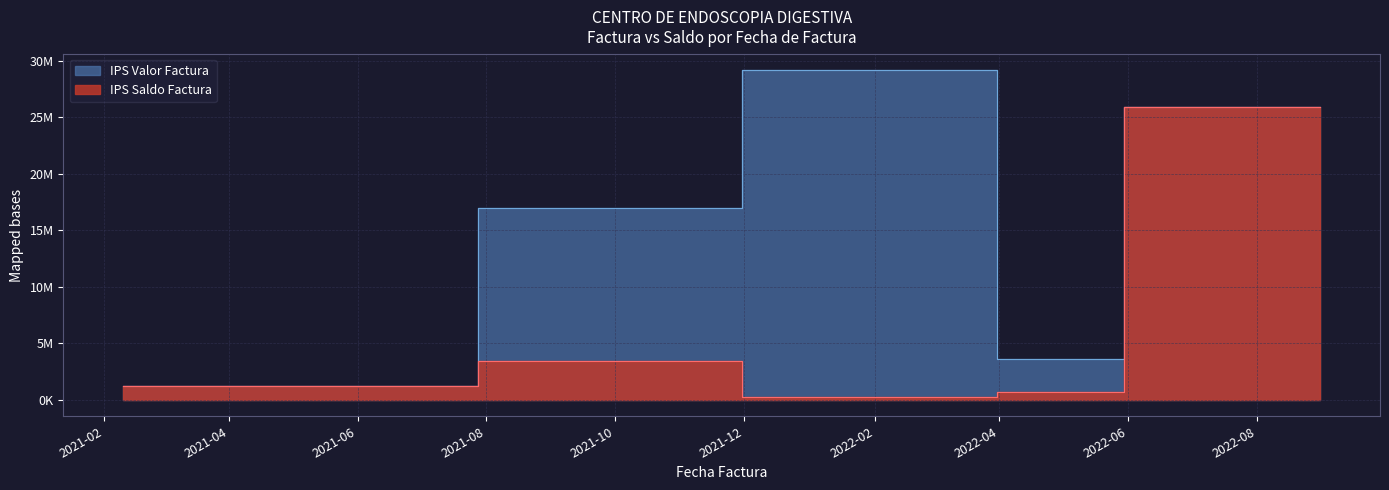

Which series has the largest total across all categories?

IPS Valor Factura